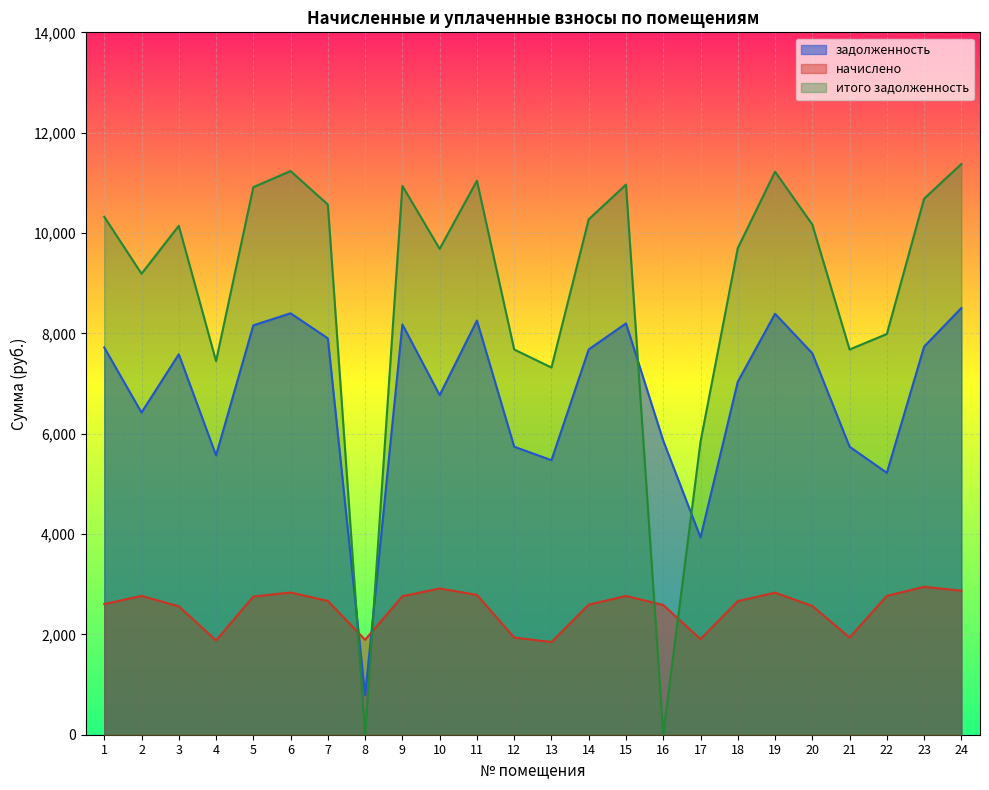

Is it true that начислено equals 1471.0 at 16?

False